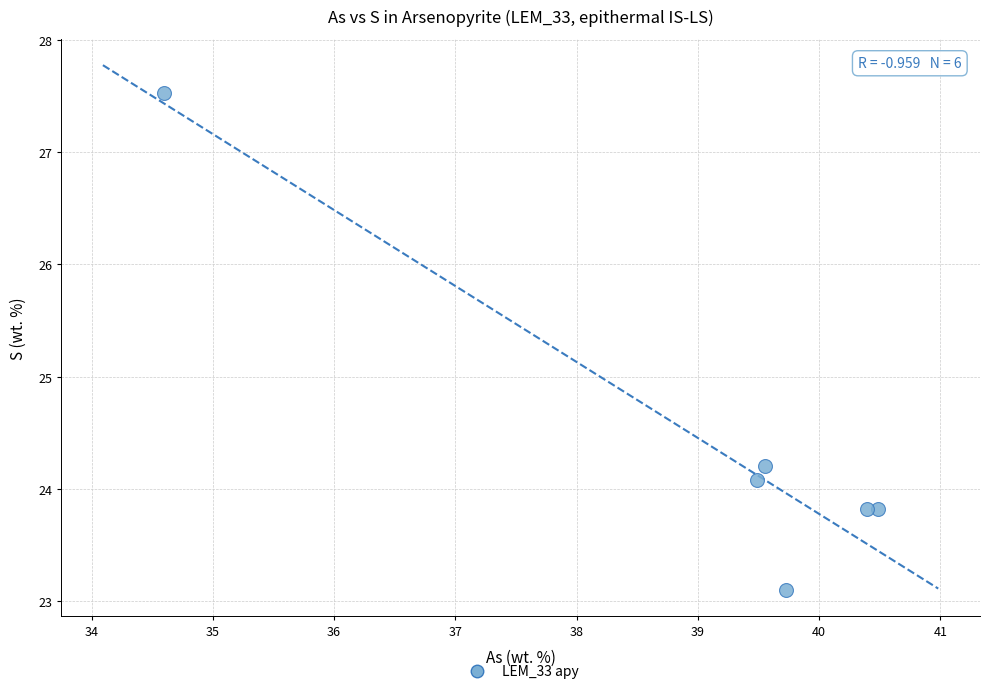

What Y value in the scatter plot is closest to 25?

24.2